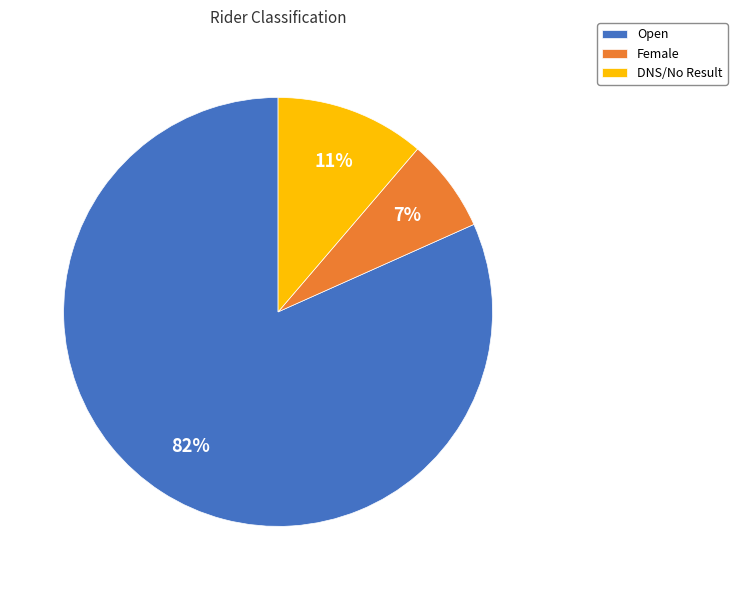

Rank the categories by value from highest to lowest.

Open, DNS/No Result, Female